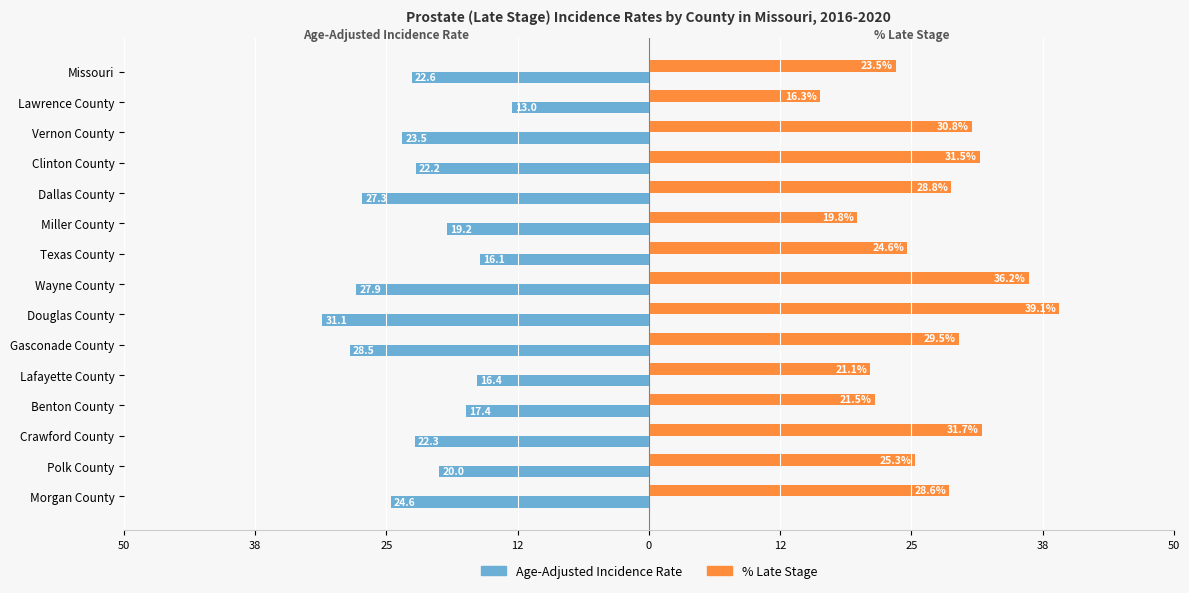

What are all the series names shown in the legend?

Age-Adjusted Incidence Rate, % Late Stage